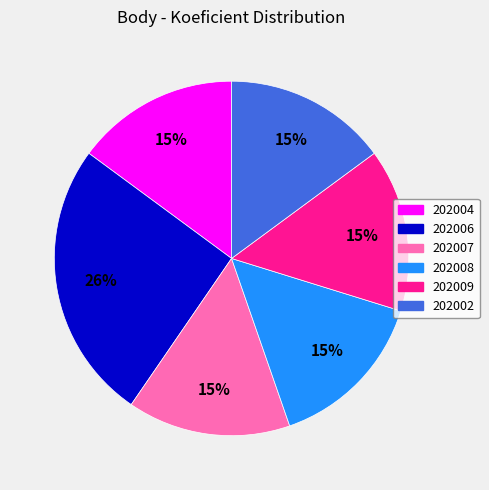

Is it true that 202009 is 15% of the pie?

True